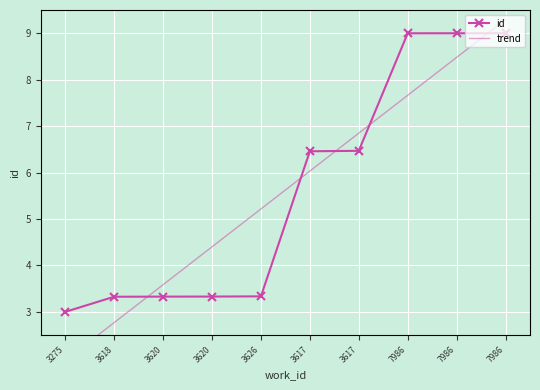

How many values in the trend series exceed 6?

5